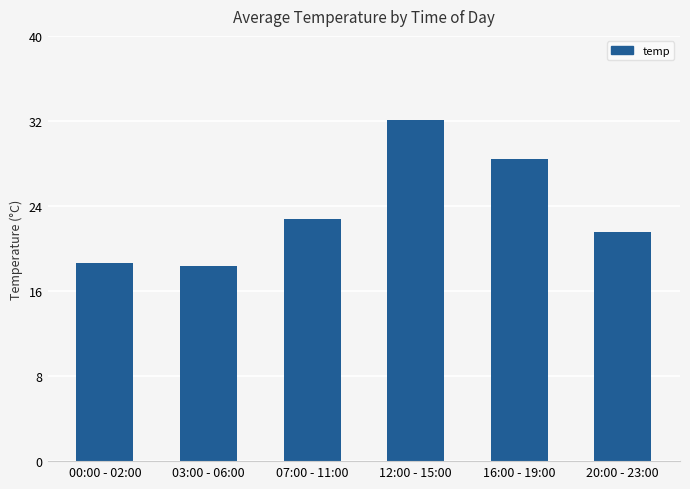

Does the chart contain any negative values?

No